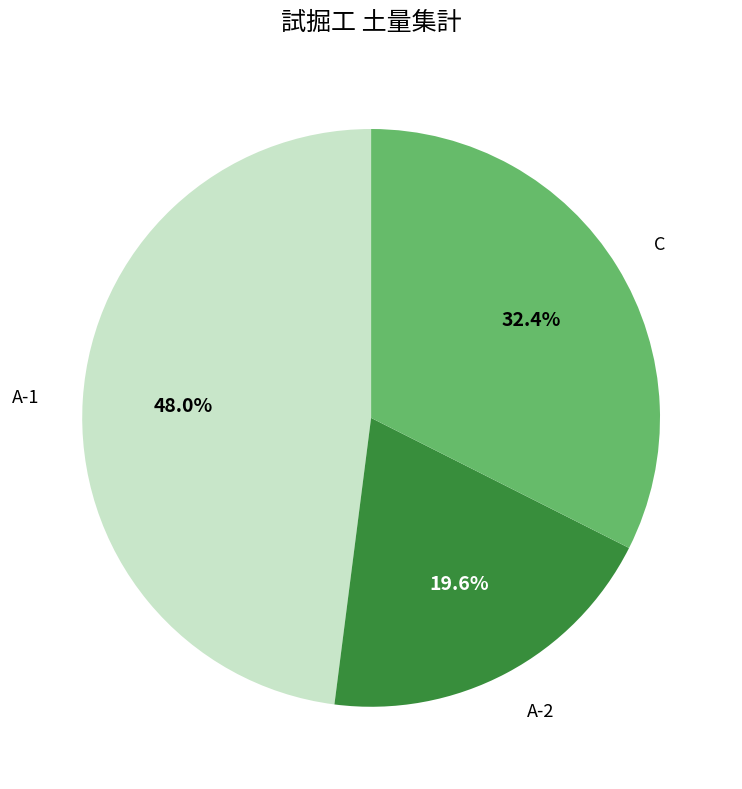

To the nearest percent, what is the difference between the largest and smallest slice percentages?

28%